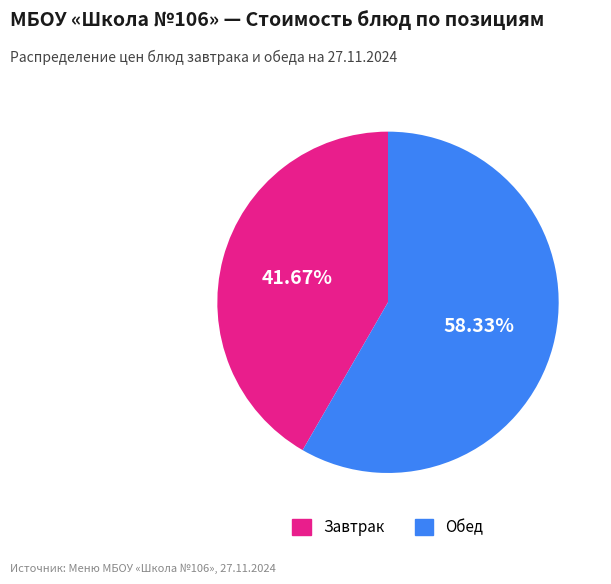

Does any single category account for the majority?

Yes